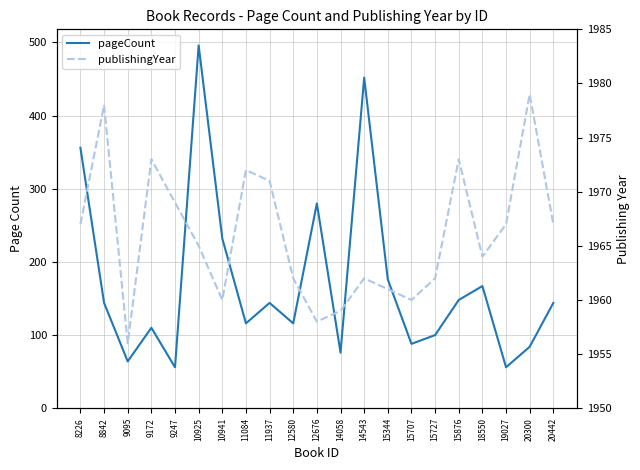

What is the maximum value shown in the chart?

1979